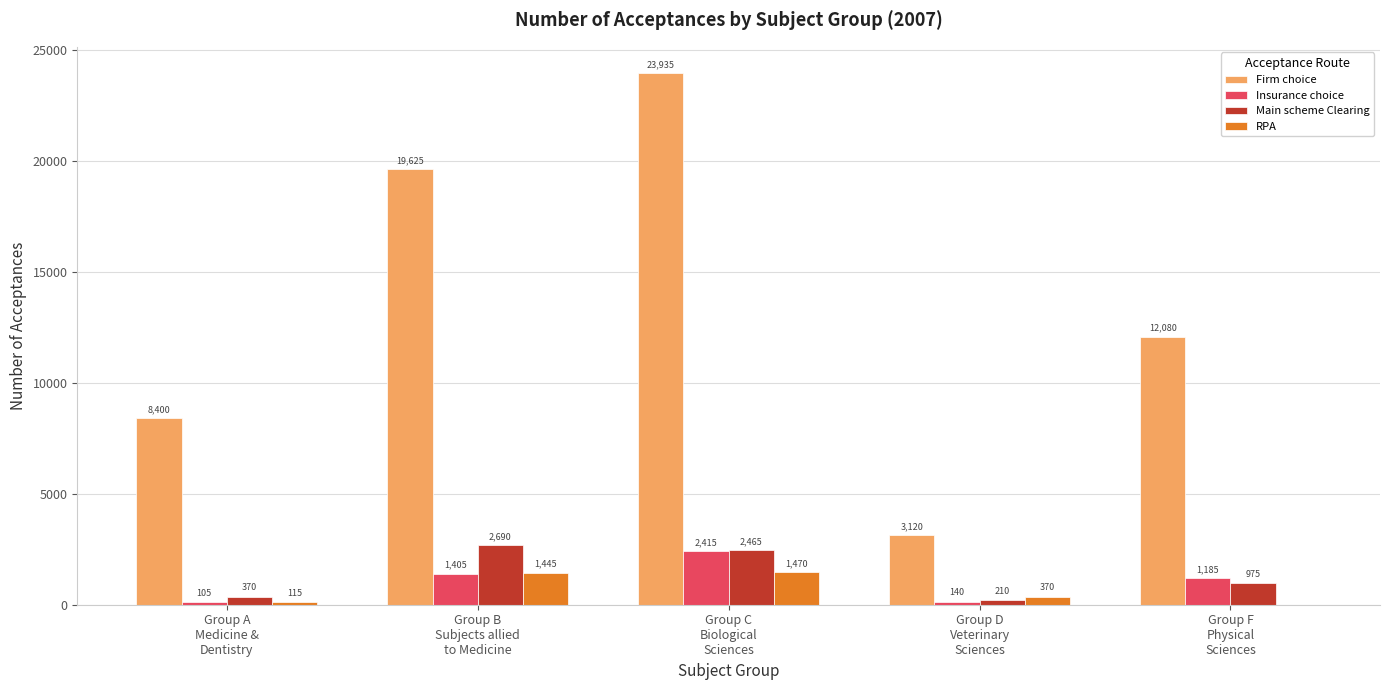

Reading right to left, list all the values displayed in this chart.

Firm choice: Group F
Physical
Sciences=12080	Group D
Veterinary
Sciences=3120	Group C
Biological
Sciences=23935	Group B
Subjects allied
to Medicine=19625	Group A
Medicine &
Dentistry=8400
Insurance choice: Group F
Physical
Sciences=1185	Group D
Veterinary
Sciences=140	Group C
Biological
Sciences=2415	Group B
Subjects allied
to Medicine=1405	Group A
Medicine &
Dentistry=105
Main scheme Clearing: Group F
Physical
Sciences=975	Group D
Veterinary
Sciences=210	Group C
Biological
Sciences=2465	Group B
Subjects allied
to Medicine=2690	Group A
Medicine &
Dentistry=370
RPA: Group F
Physical
Sciences=0	Group D
Veterinary
Sciences=370	Group C
Biological
Sciences=1470	Group B
Subjects allied
to Medicine=1445	Group A
Medicine &
Dentistry=115